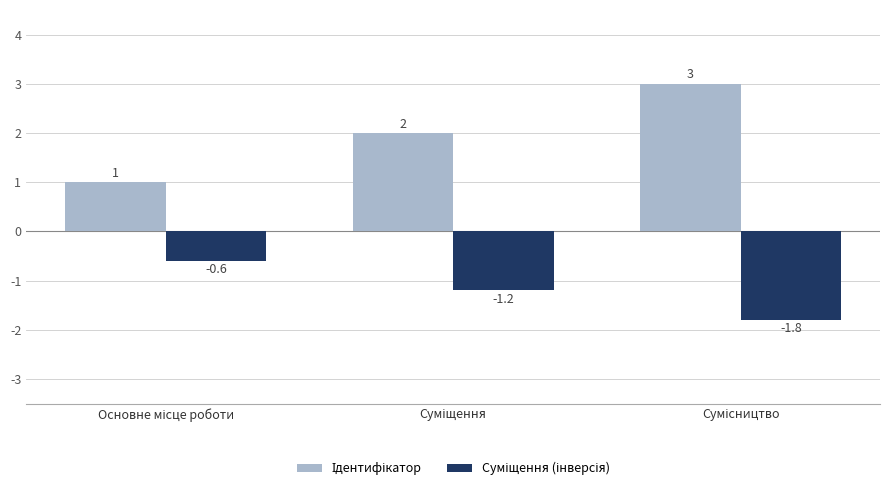

What is the greatest value displayed?

3.0